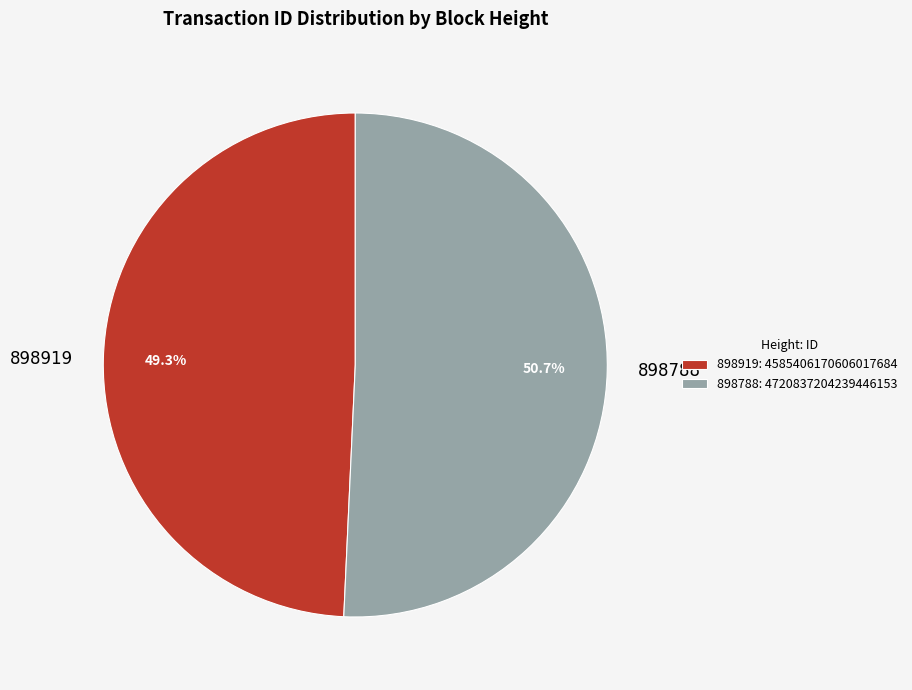

What is the largest slice in the pie chart?

898788